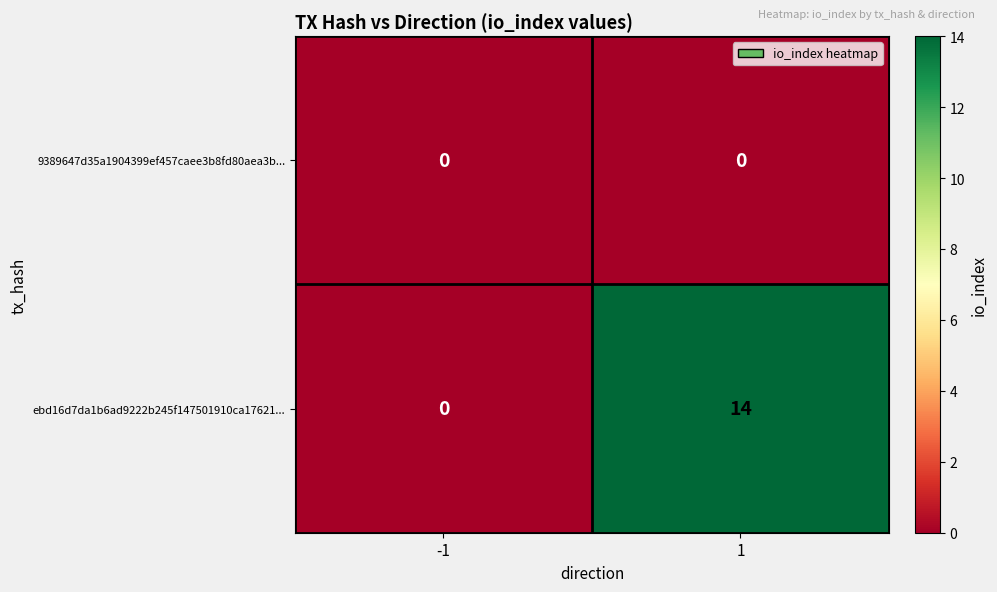

What is the approximate value of ebd16d7da1b6ad9222b245f147501910ca17621... at 1?

14